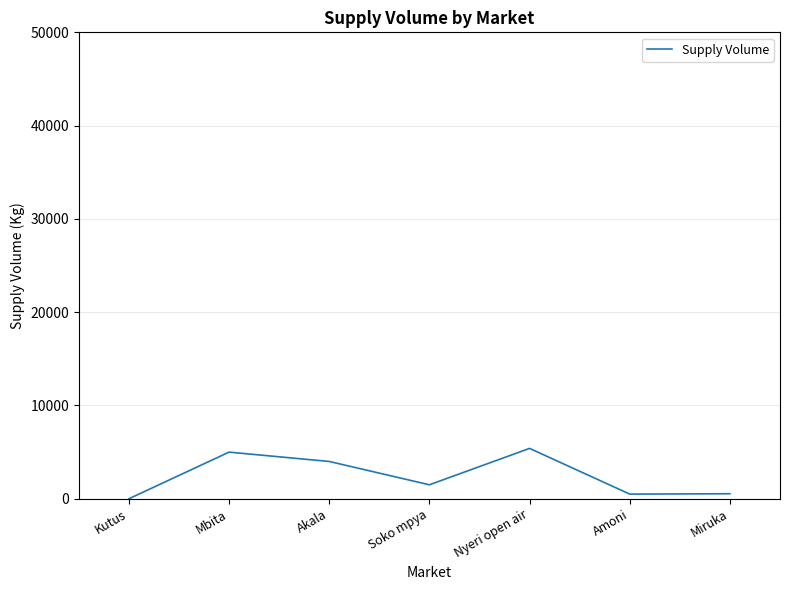

How many lines are shown in the chart?

1